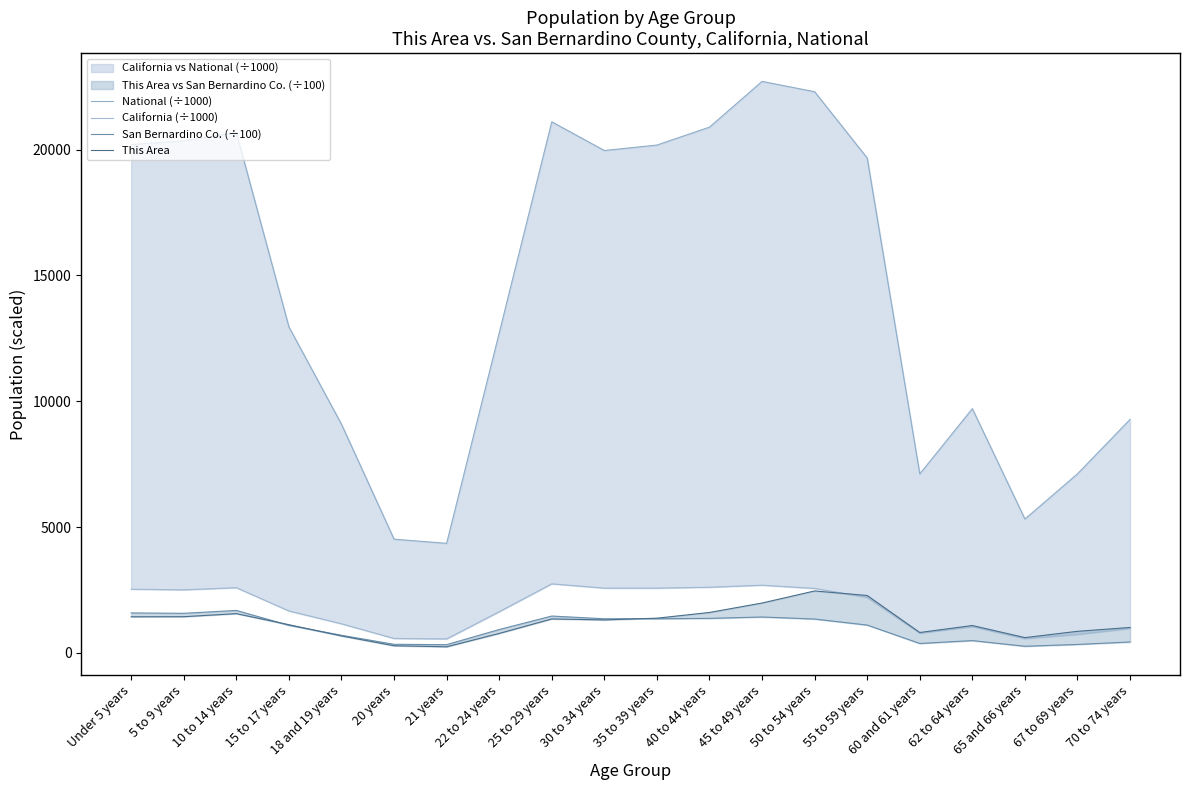

True or false: San Bernardino Co. (÷100) and California (÷1000) cross at least once.

False